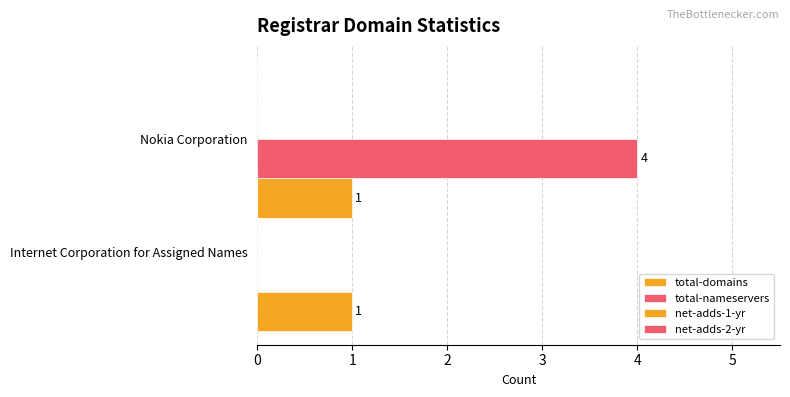

How many distinct data groups are displayed?

2